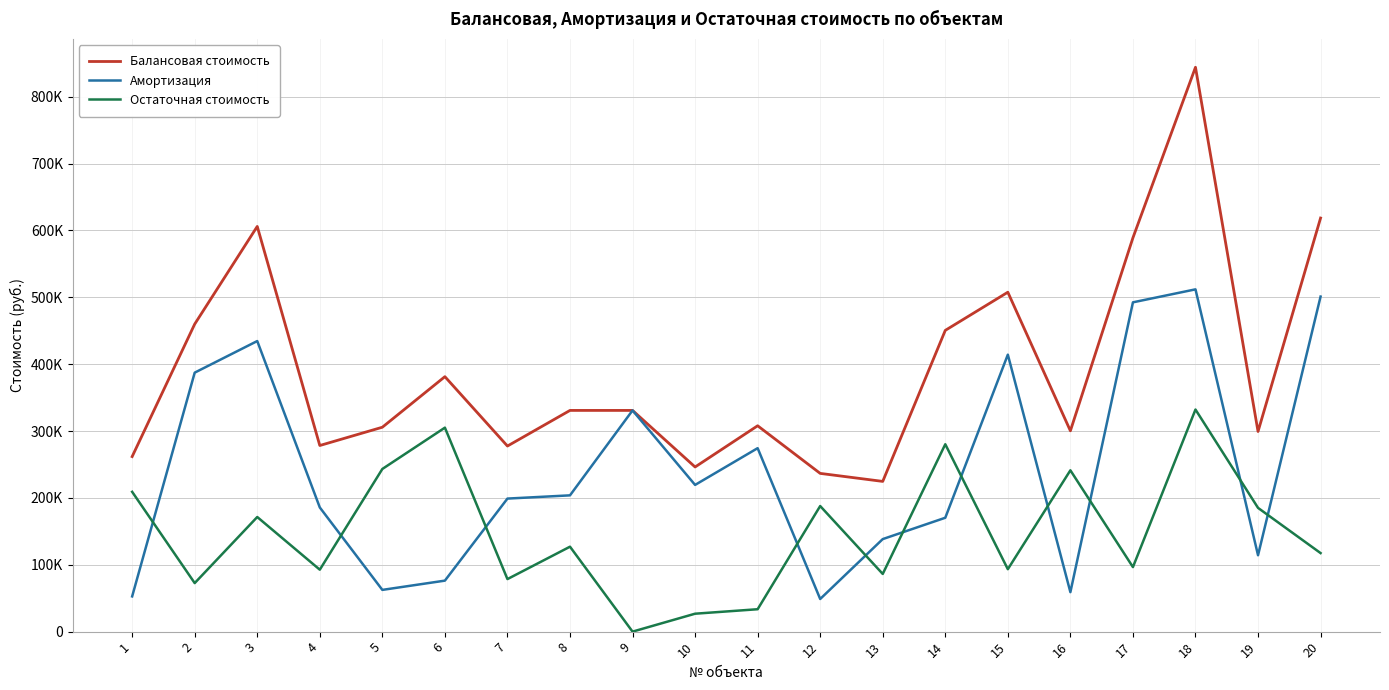

What are all the series names shown in the legend?

Балансовая стоимость, Амортизация, Остаточная стоимость